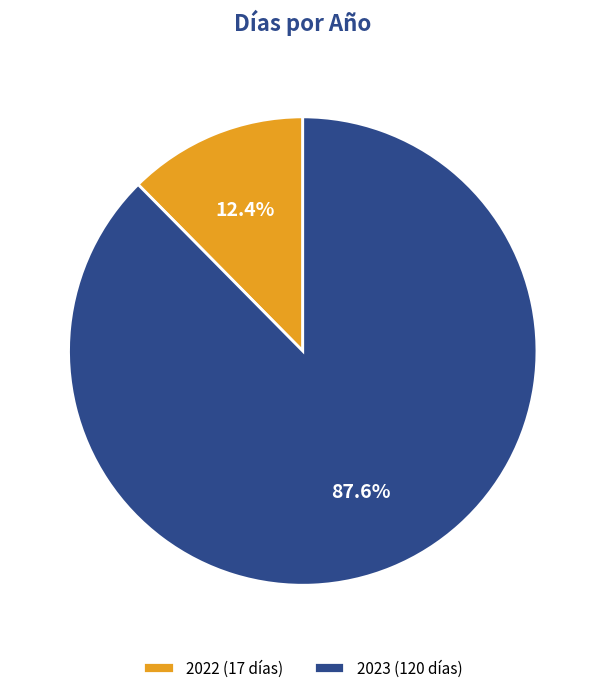

To the nearest percent, what is the combined percentage of 2023 and 2022?

100%